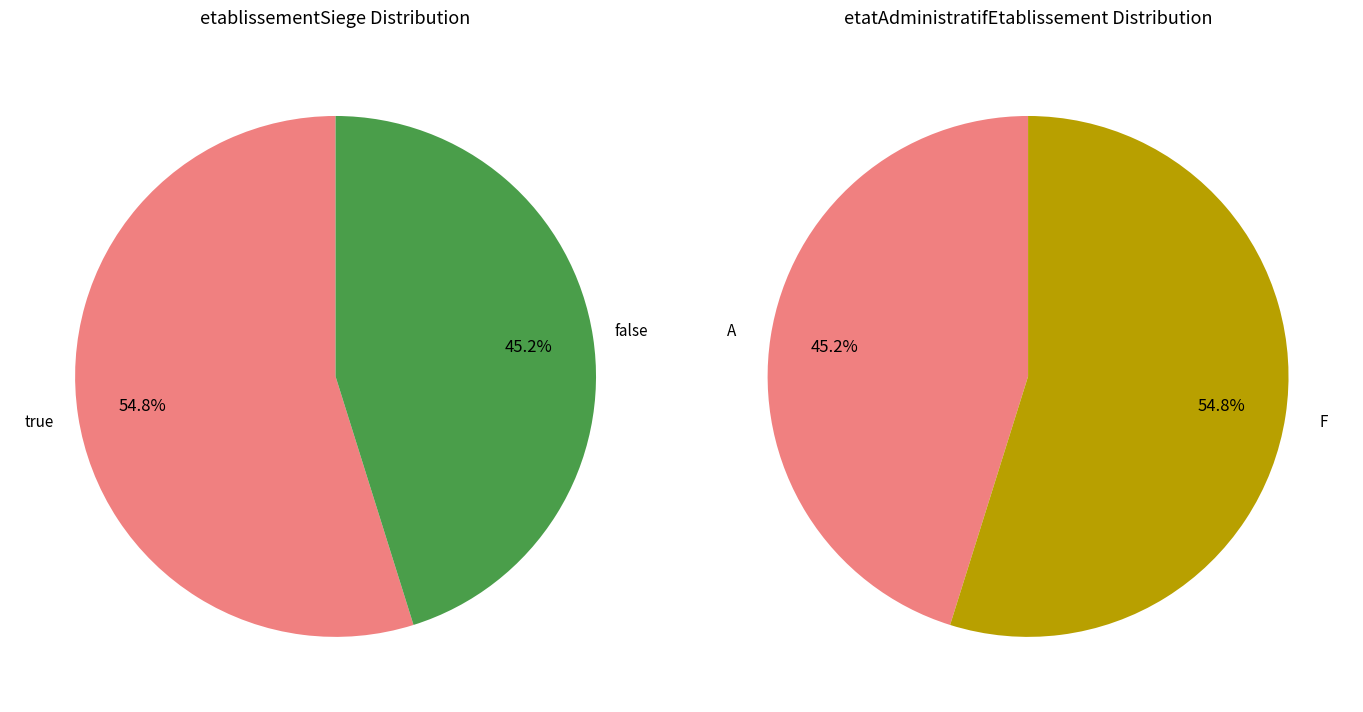

What is the largest slice in the pie chart?

true